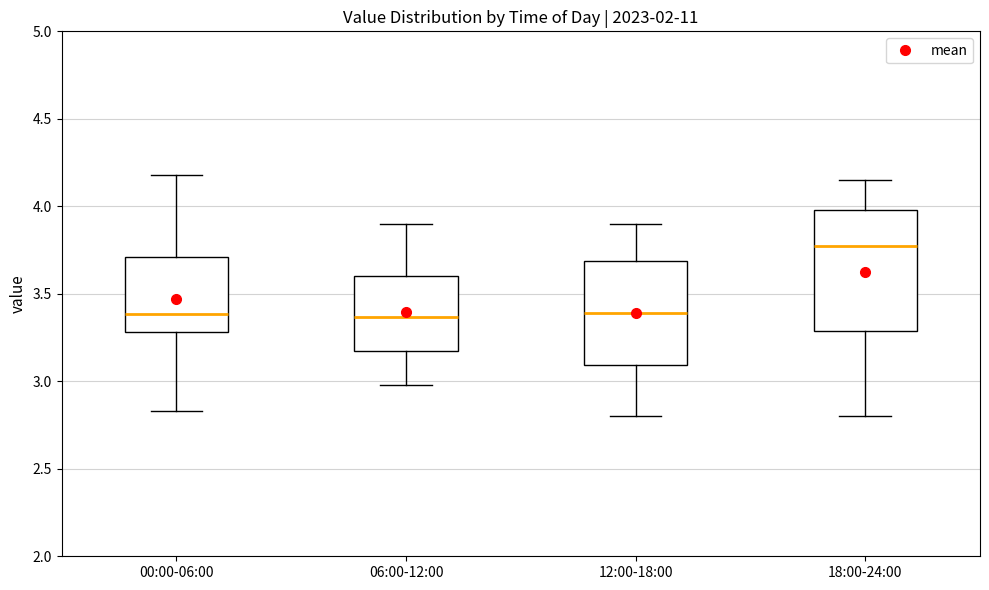

Comparing the boxes themselves (not the whiskers), which one is the tallest?

18:00-24:00